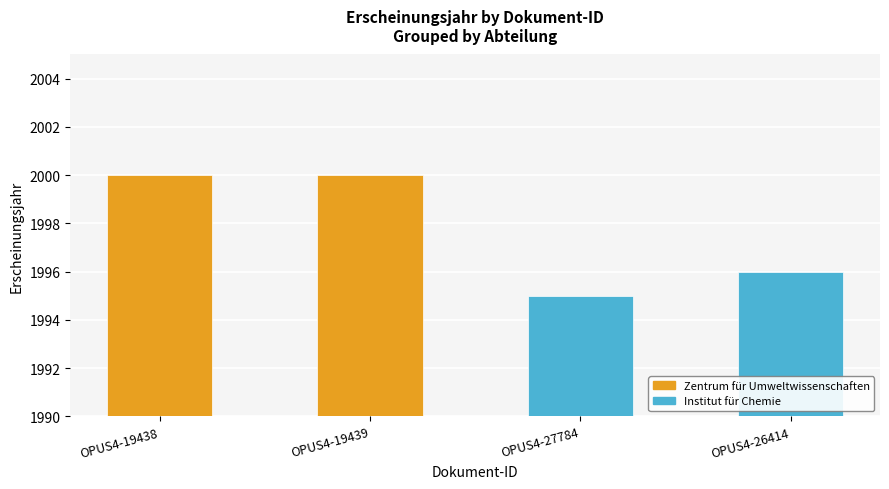

How many values are below 2000?

2